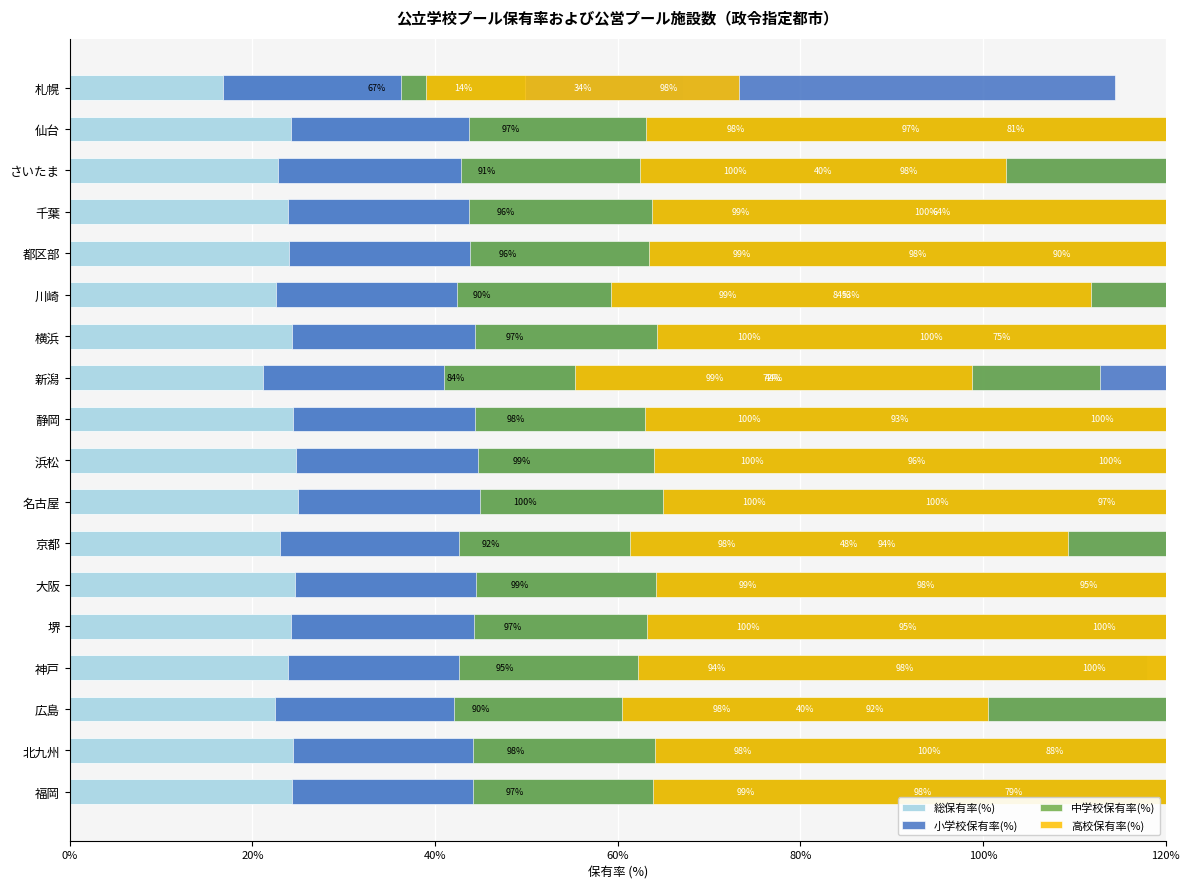

How many values in the 高校保有率(%) series exceed 81?

8